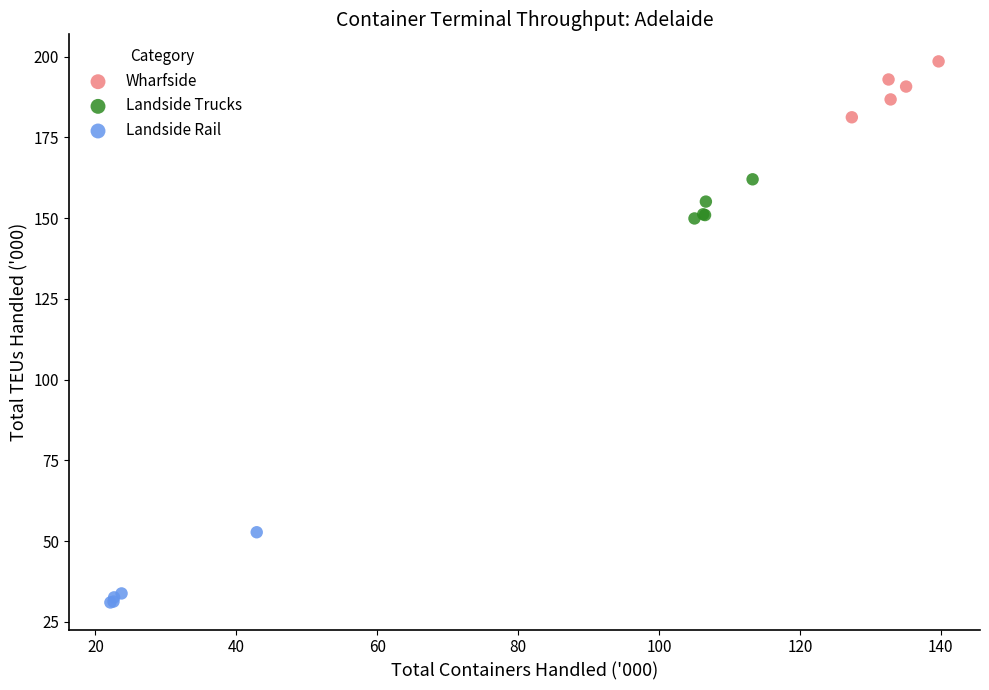

Which series contains the lowest Y value?

Landside Rail